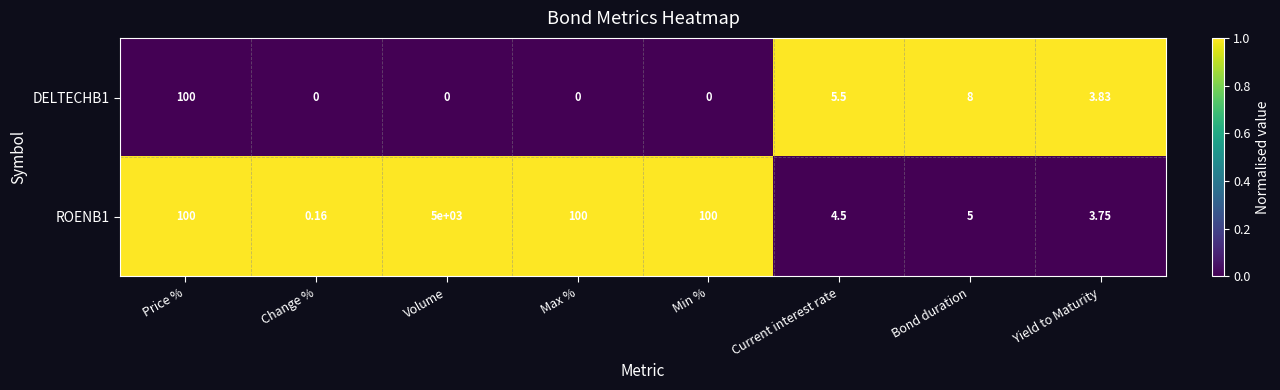

How many data points does each series have?

8